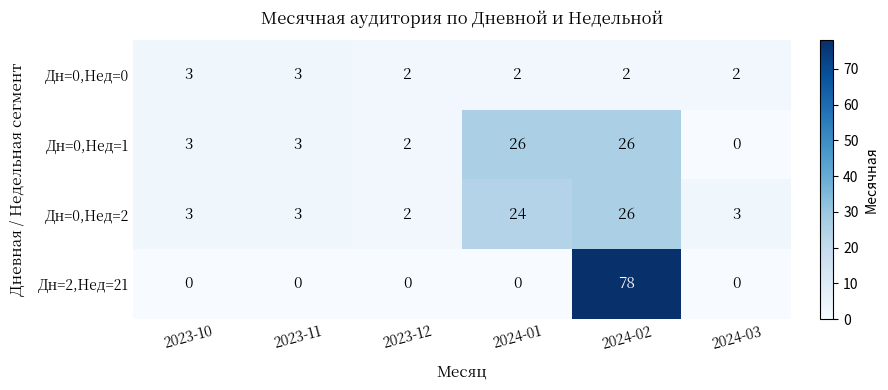

What is the greatest value displayed?

78